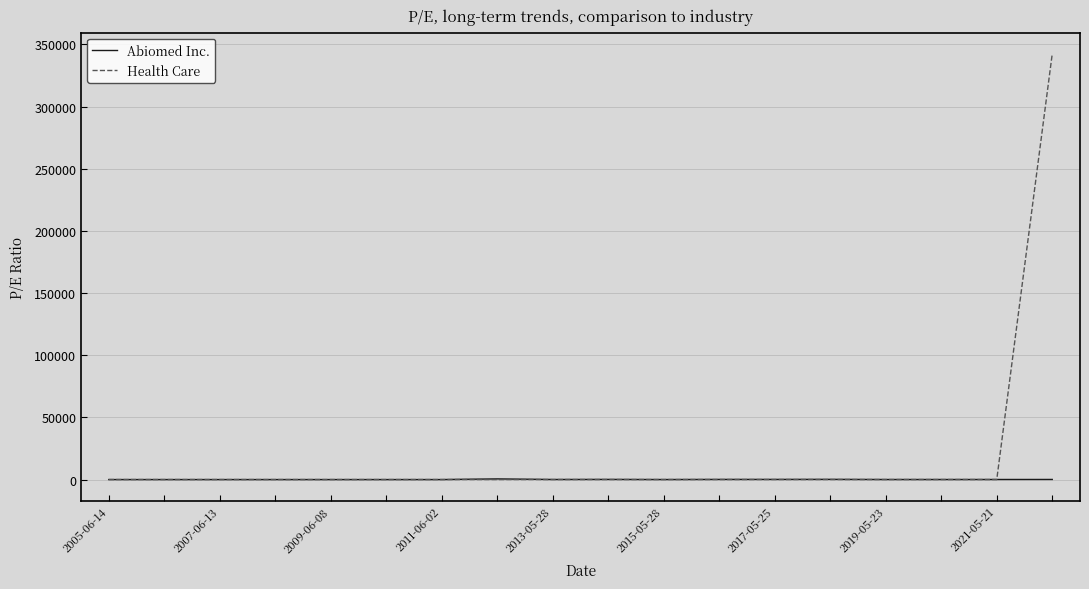

Which series has the largest total across all categories?

Health Care